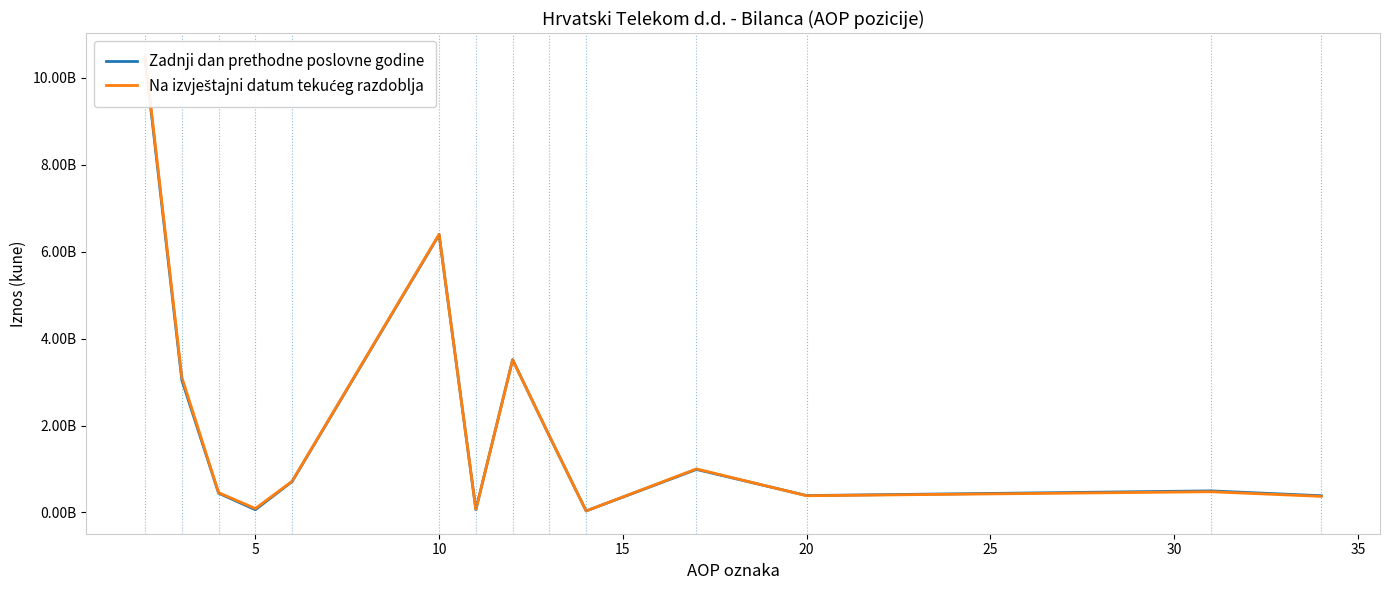

What is the maximum value for Zadnji dan prethodne poslovne godine?

10447159915